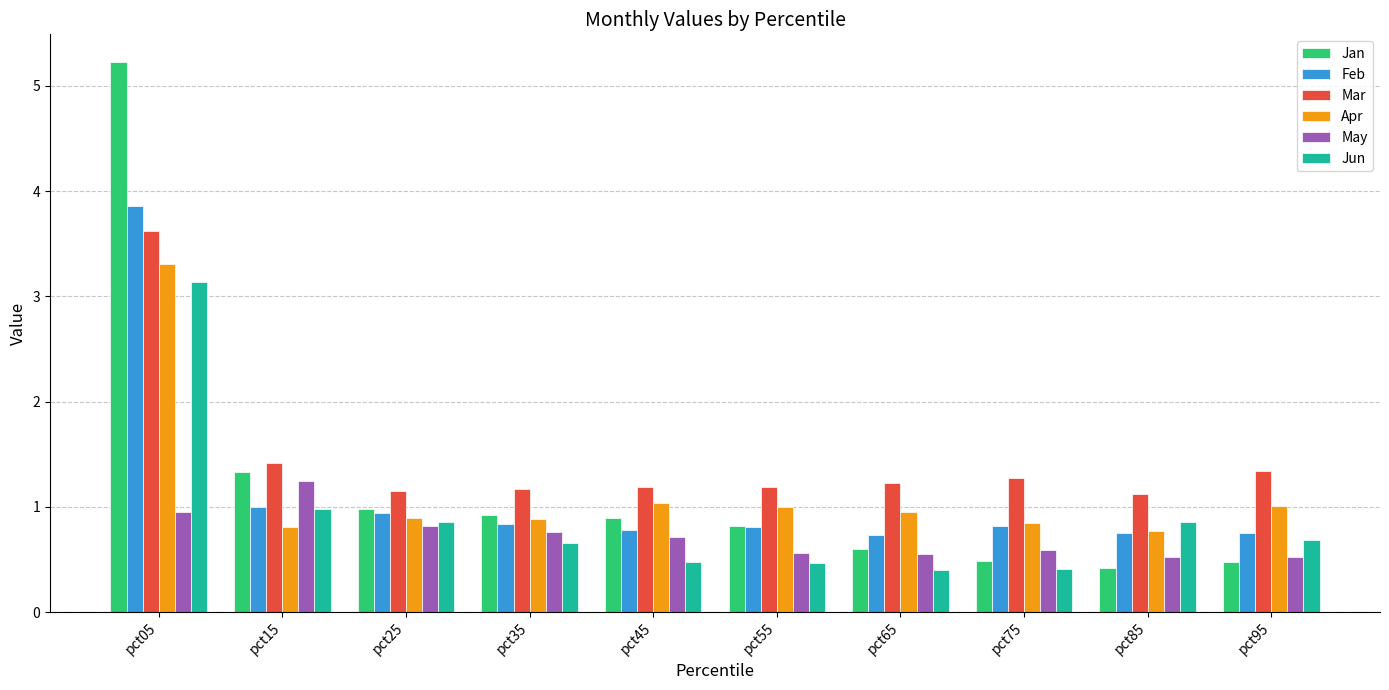

What is the sum of all Apr values?

11.5